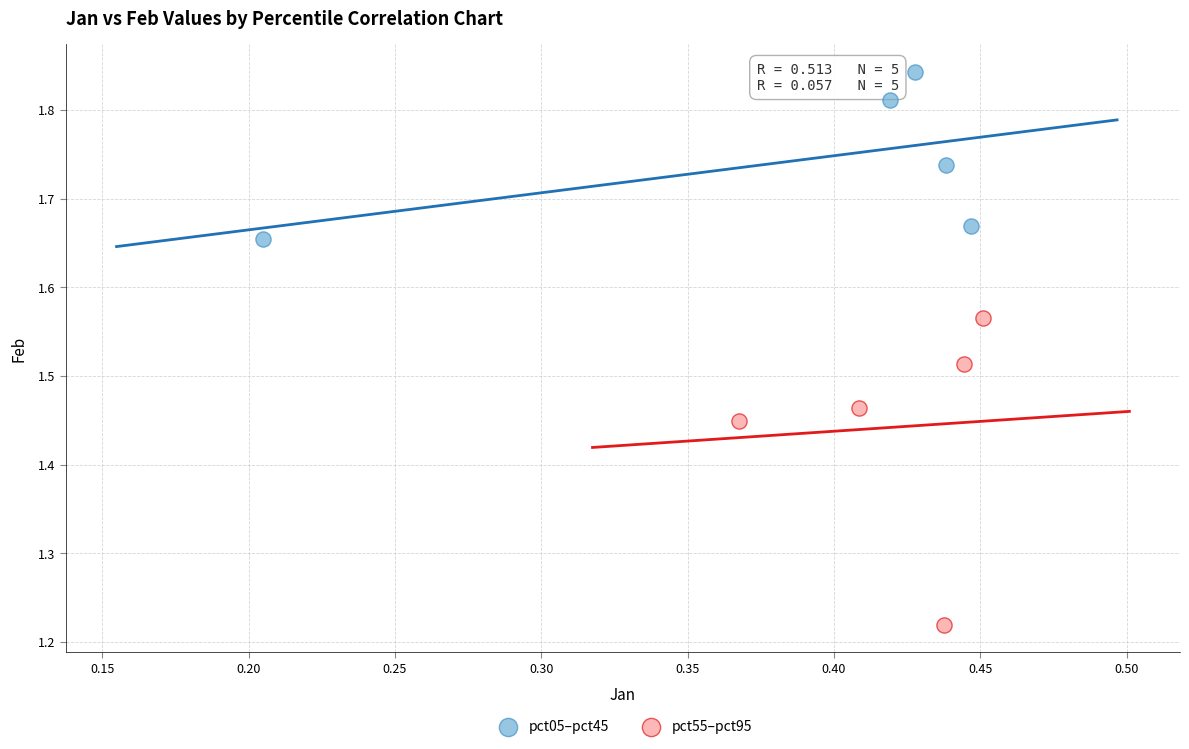

Which series contains the highest Y value?

pct05–pct45